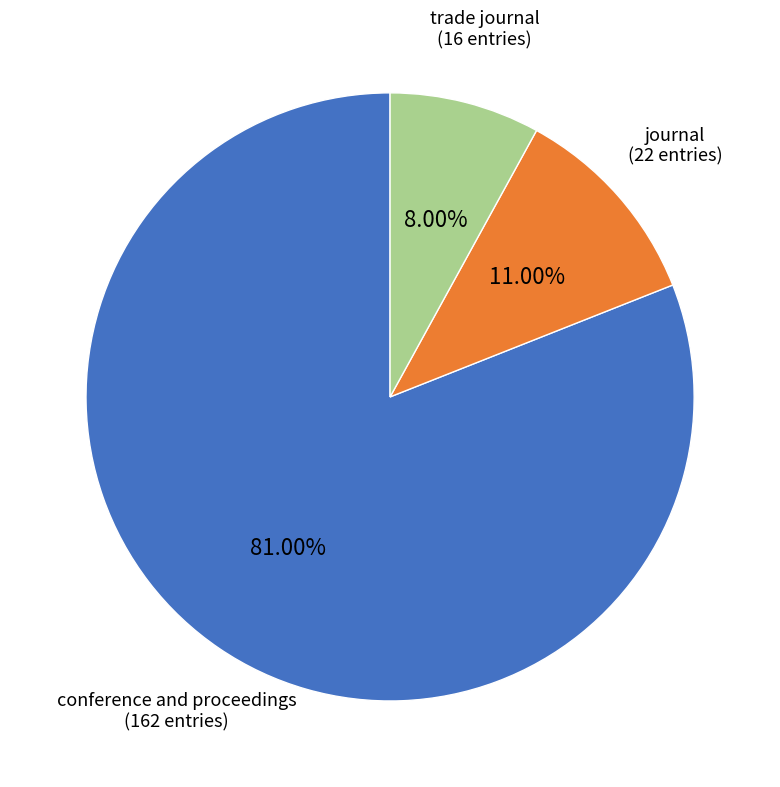

What percentage do conference and proceedings and trade journal together represent?

89.0%